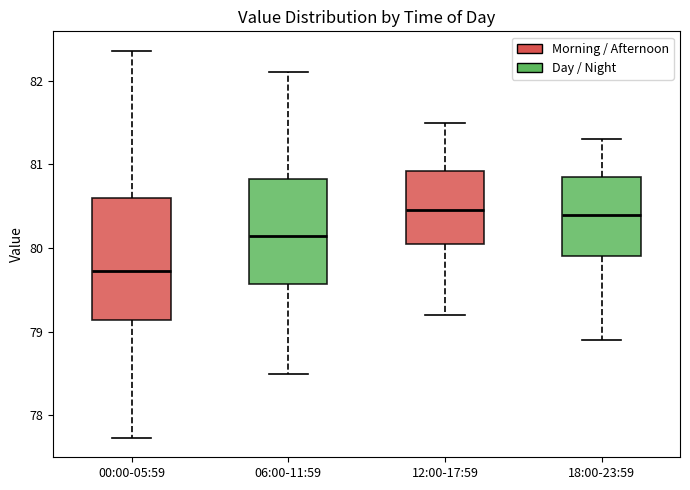

Where does the median line of the box for 00:00-05:59 sit on the y-axis? The values are not printed on the chart, so give them approximately, as read against the axis.

79.7